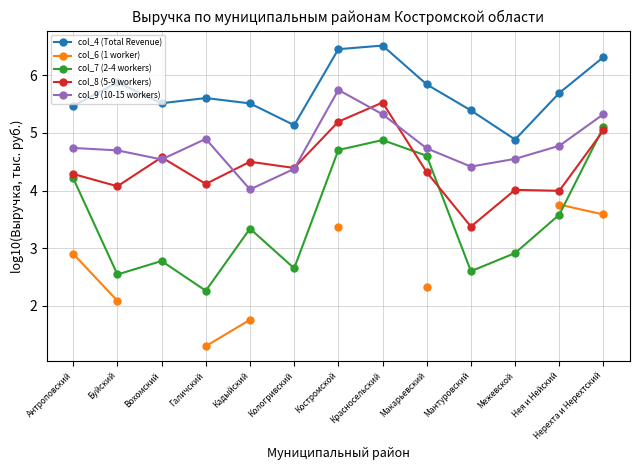

What value does the col_7 (2-4 workers) series have at Нерехта и Нерехтский?

5.1